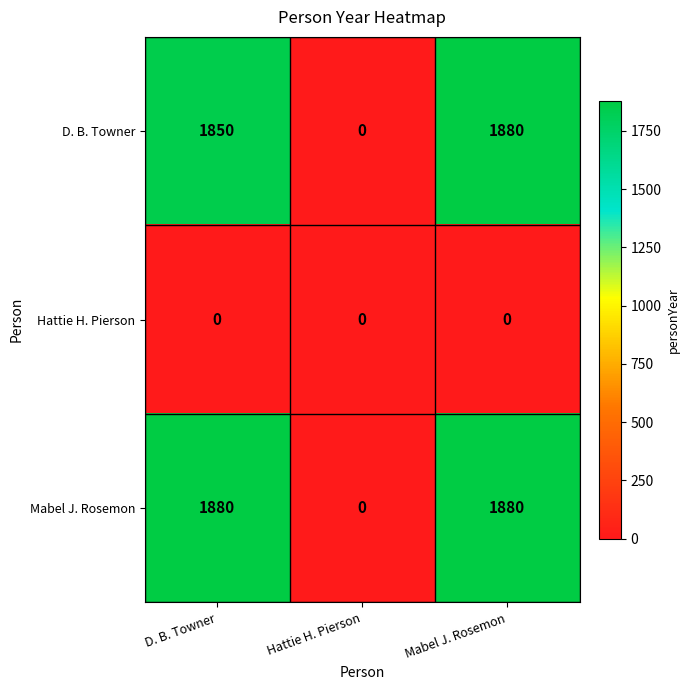

What is the approximate value of Mabel J. Rosemon at Mabel J. Rosemon, to the nearest 10?

1880